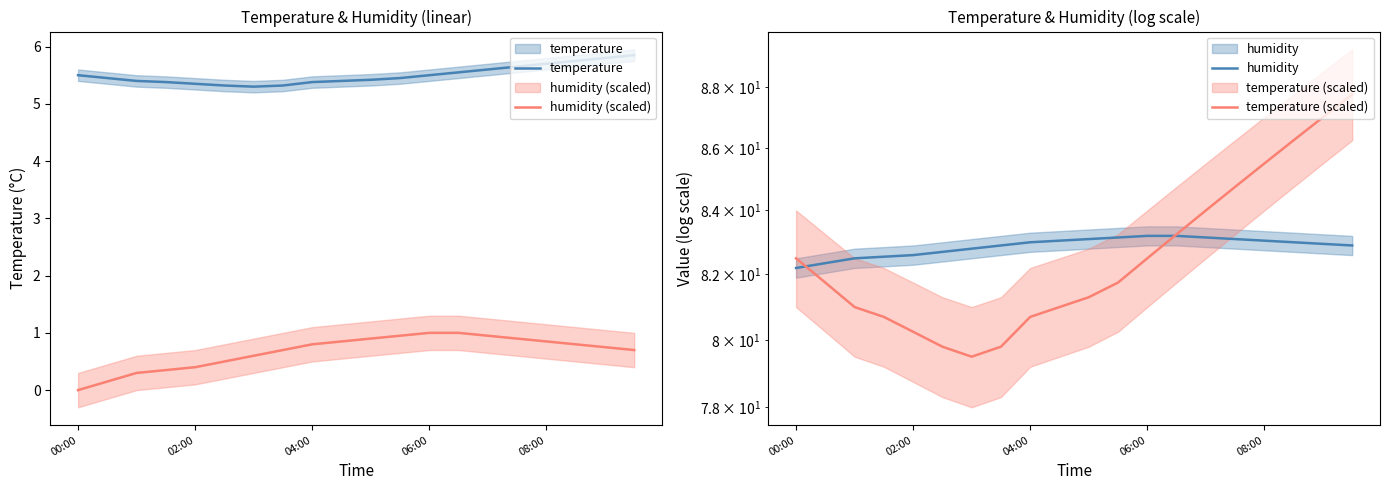

Reading left to right, list all the values displayed in this chart.

temperature: 5.5	5.5	5.4	5.4	5.3	5.3	5.3	5.3	5.4	5.4	5.4	5.5	5.5	5.5	5.6	5.7	5.7	5.8	5.8	5.8
humidity (scaled): 0.0	0.1	0.3	0.3	0.4	0.5	0.6	0.7	0.8	0.8	0.9	1.0	1.0	1.0	1.0	0.9	0.8	0.8	0.8	0.7
humidity: 82.2	82.3	82.5	82.5	82.6	82.7	82.8	82.9	83.0	83.0	83.1	83.2	83.2	83.2	83.2	83.1	83.0	83.0	83.0	82.9
temperature (scaled): 82.5	81.8	81.0	80.7	80.2	79.8	79.5	79.8	80.7	81.0	81.3	81.8	82.5	83.2	84.0	84.8	85.5	86.2	87.0	87.8